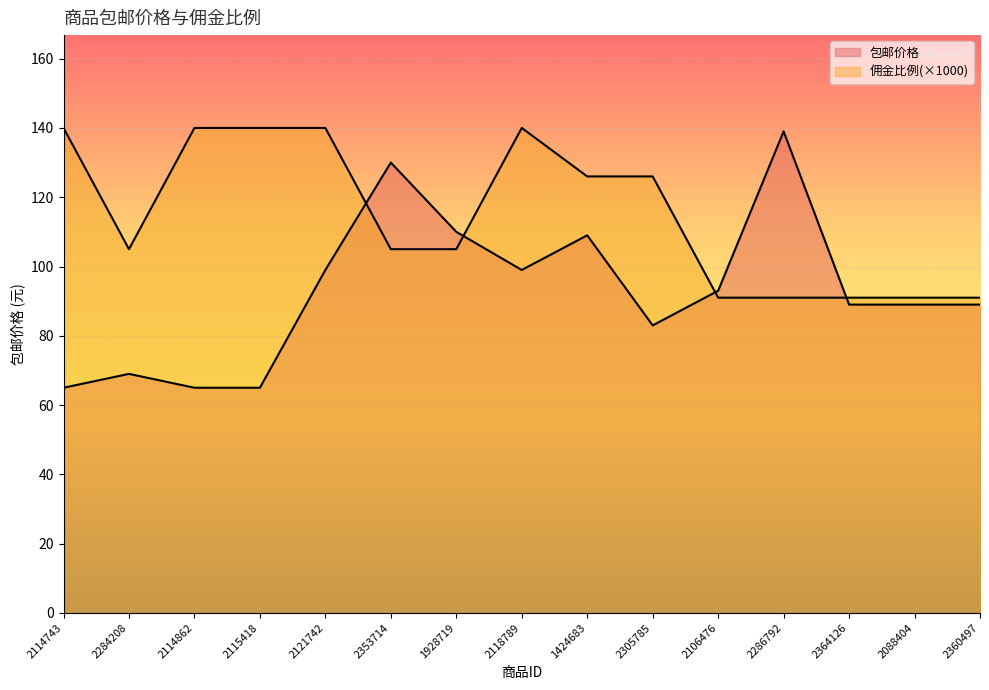

Rank the series by their average value, from highest to lowest.

佣金比例, 包邮价格